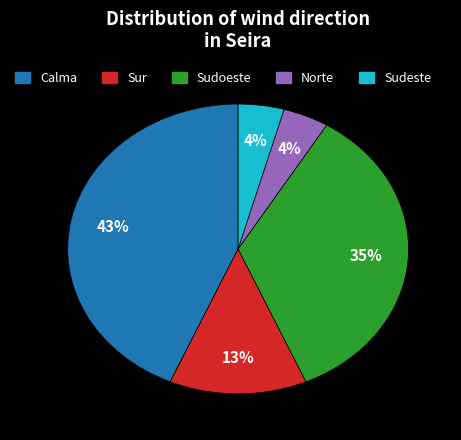

To the nearest percent, what is the difference between the Sur and Norte slice percentages?

9%